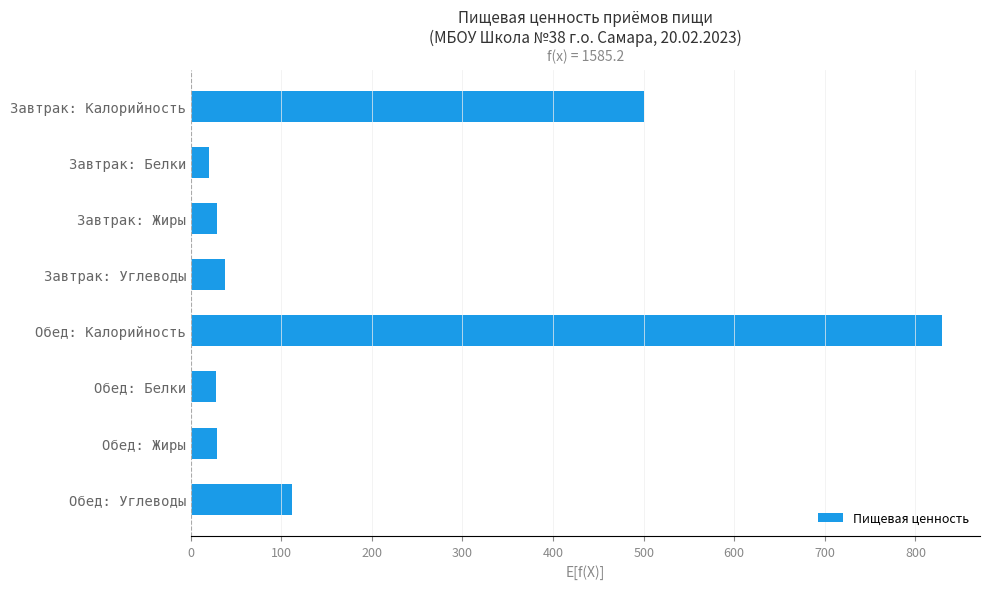

What is the value of the 6th bar from the top?

27.6